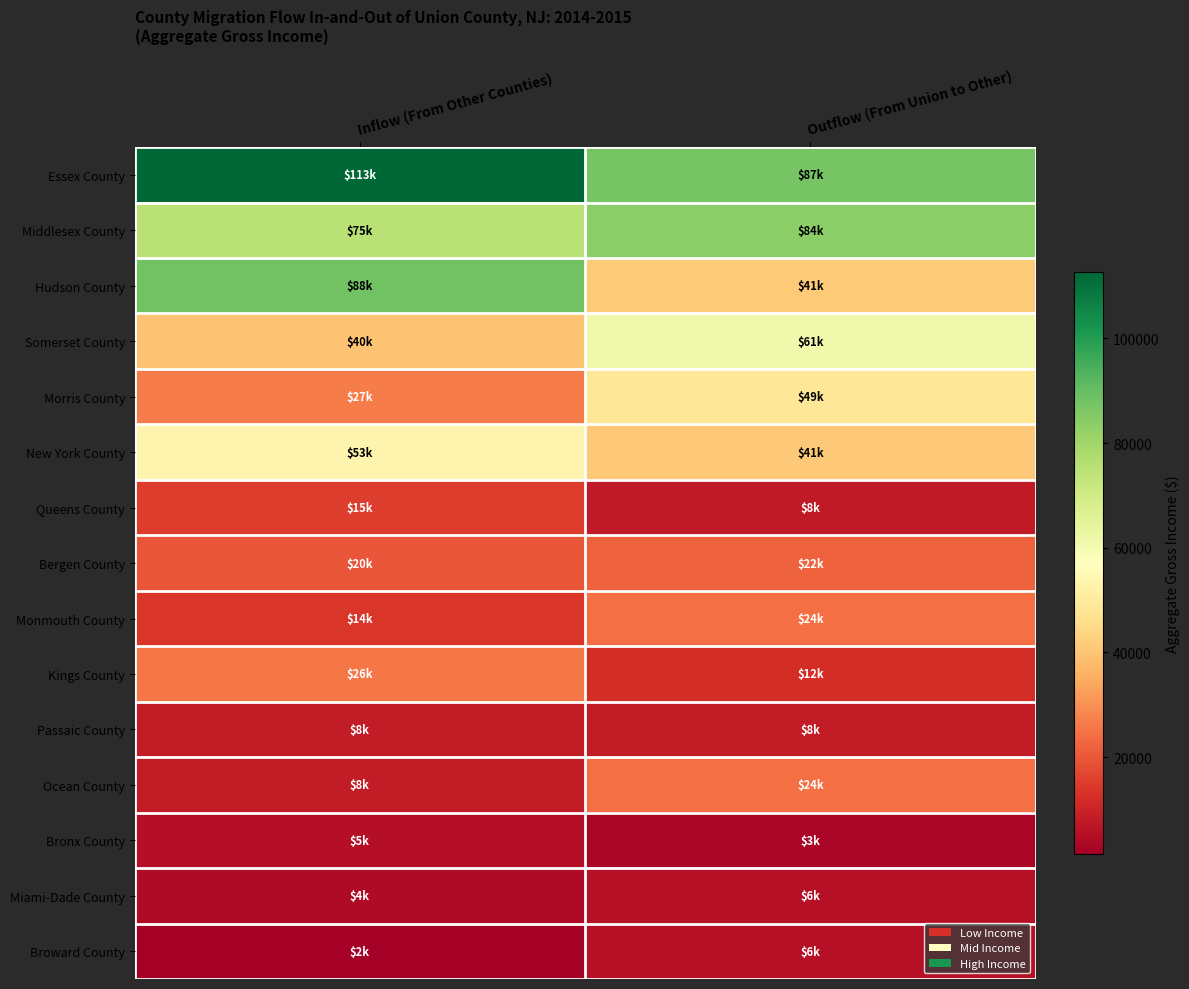

Which category has the highest value across all series?

Inflow (From Other Counties)